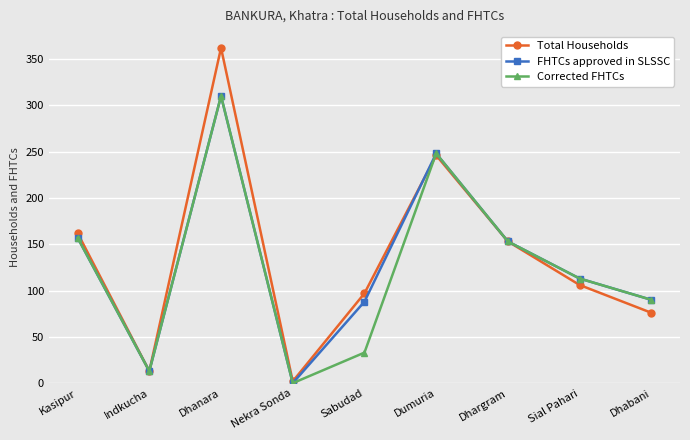

What is the maximum value for FHTCs approved in SLSSC?

310